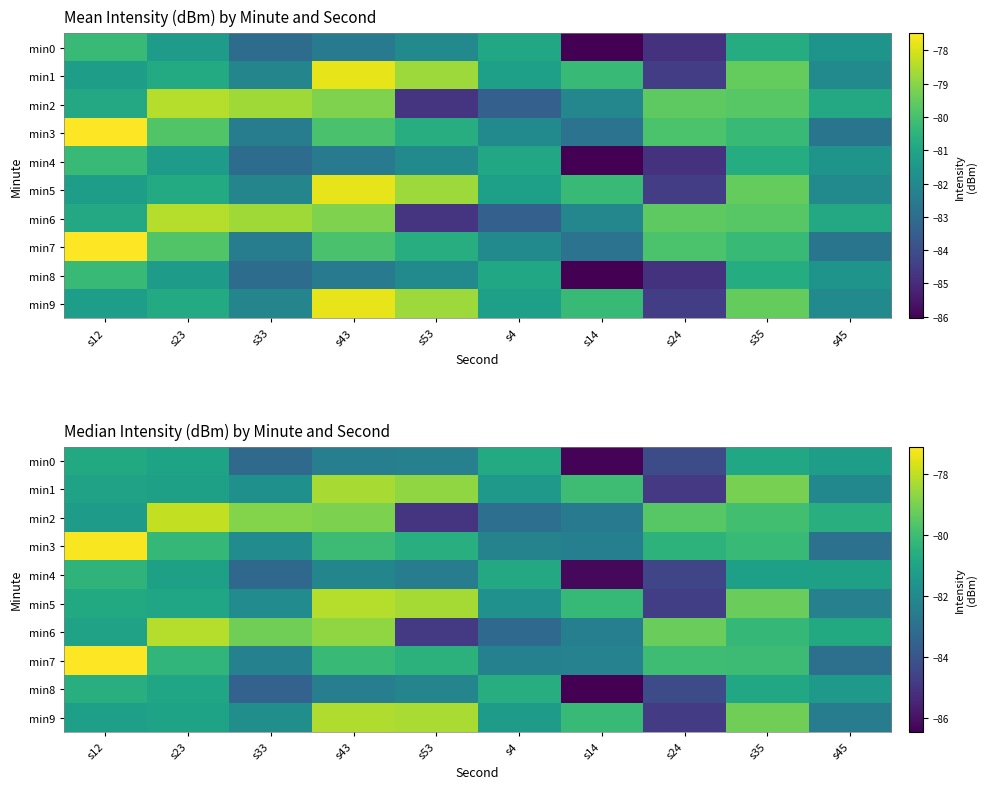

How many data points in min6 are less than -80?

6